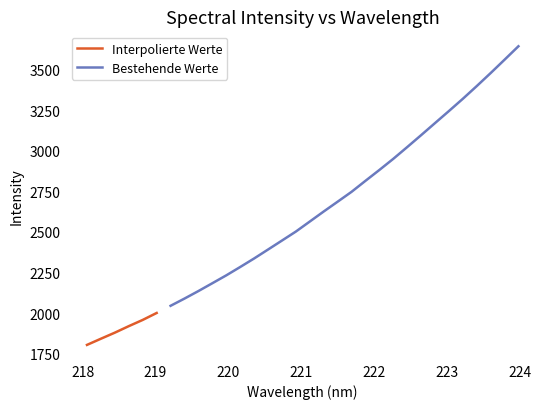

Is it true that the value at 222.4538 is 5141.8?

False